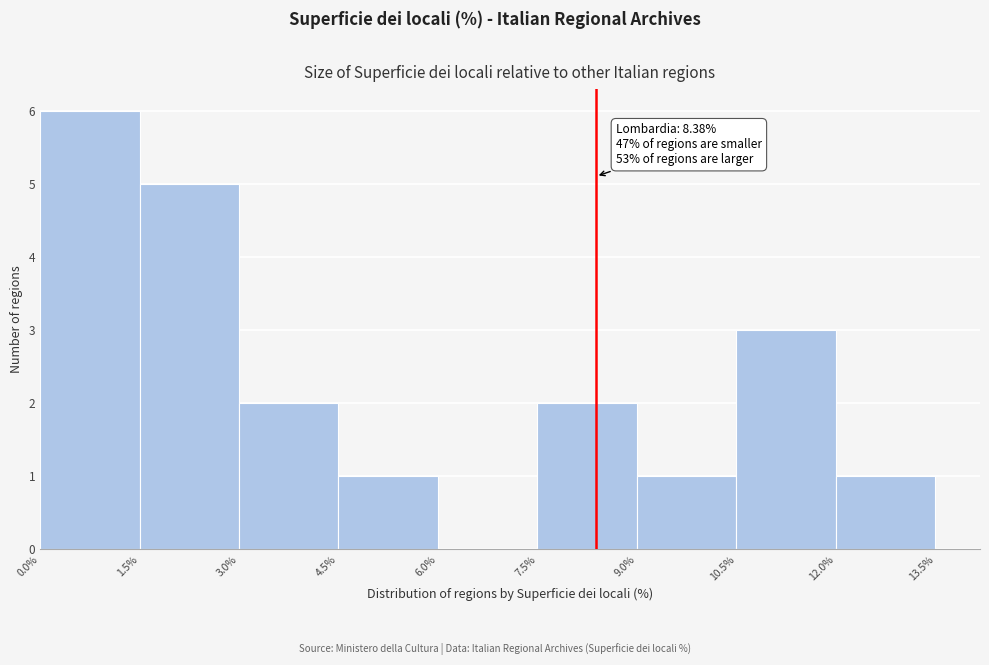

Which range on the x-axis has the tallest bar?

0.0% to 1.5%